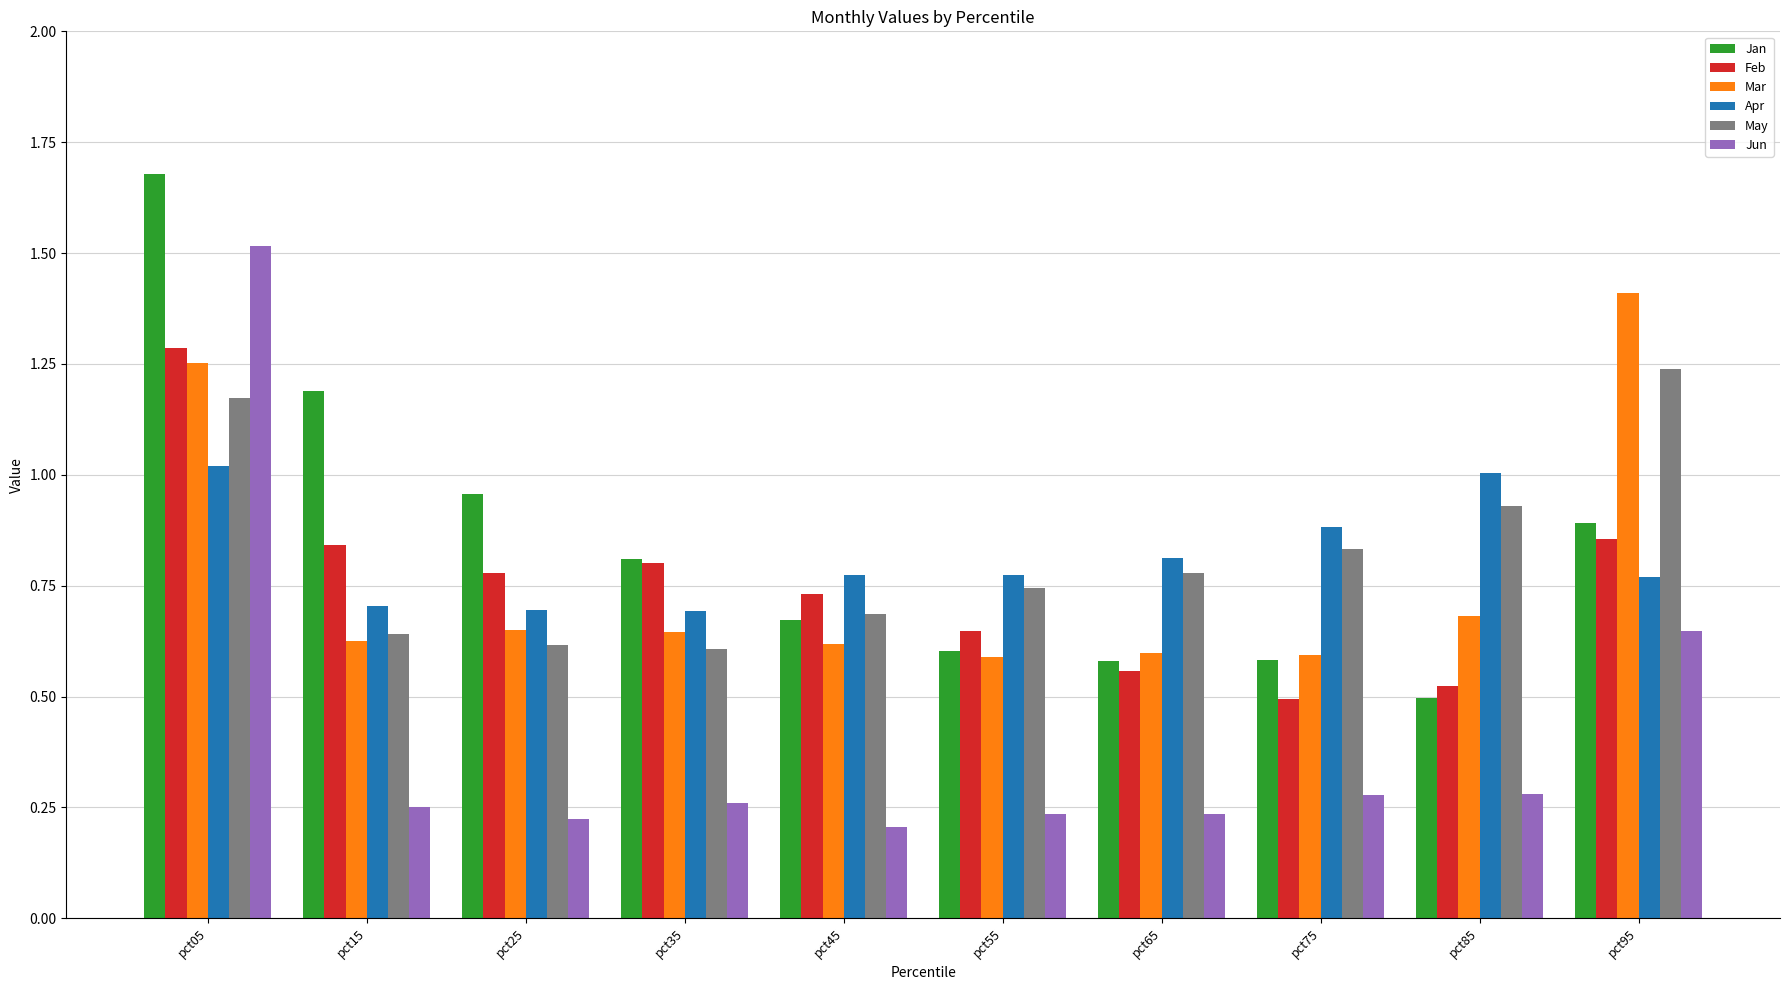

Rank the series by their maximum value, from highest to lowest.

Jan, Jun, Mar, Feb, May, Apr